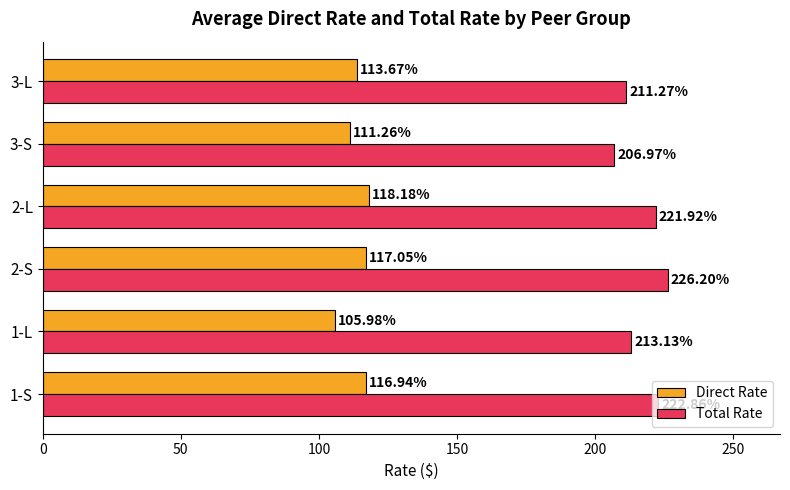

List the labels in order of Direct Rate value, smallest first.

1-L, 3-S, 3-L, 1-S, 2-S, 2-L